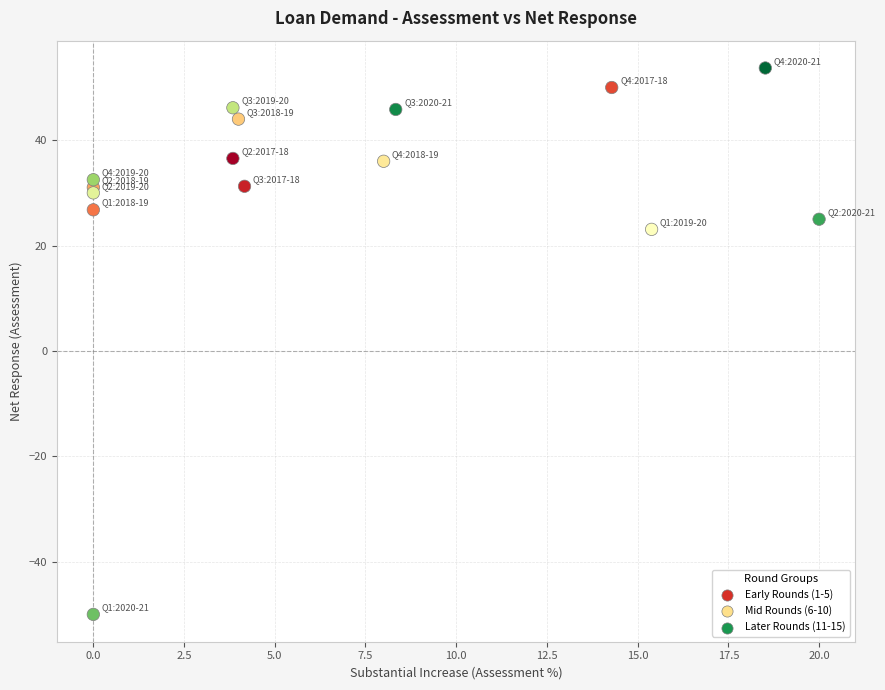

What Y value in the scatter plot is closest to 1?

23.1